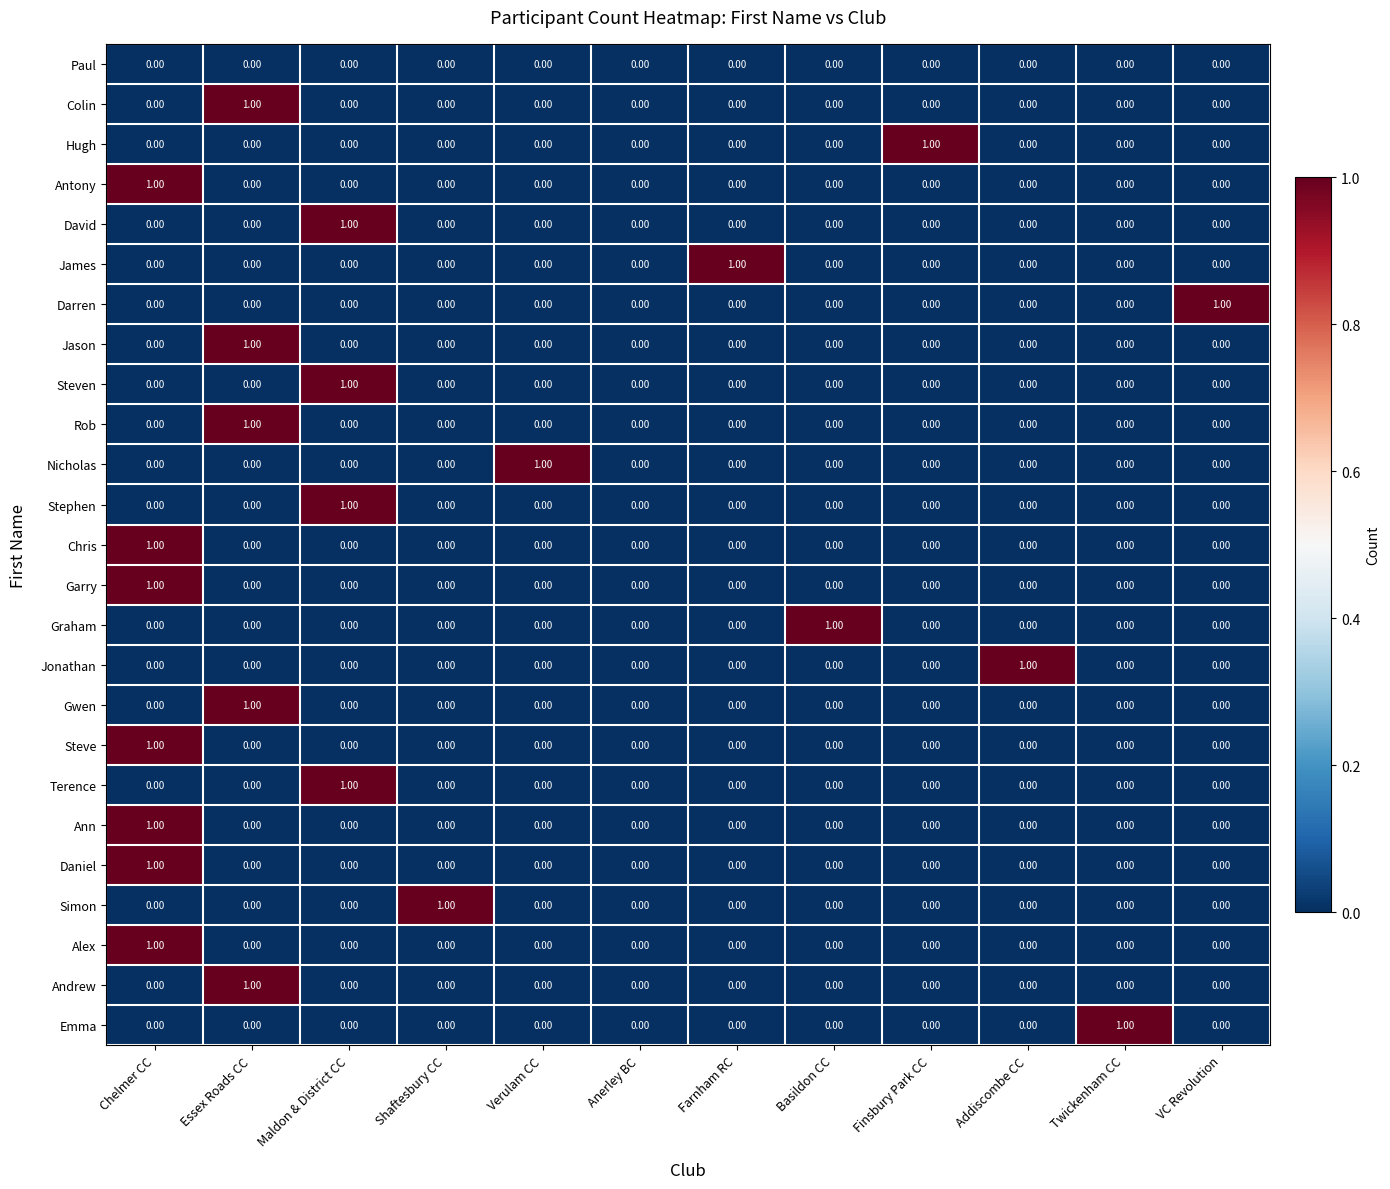

What is the greatest value displayed?

1